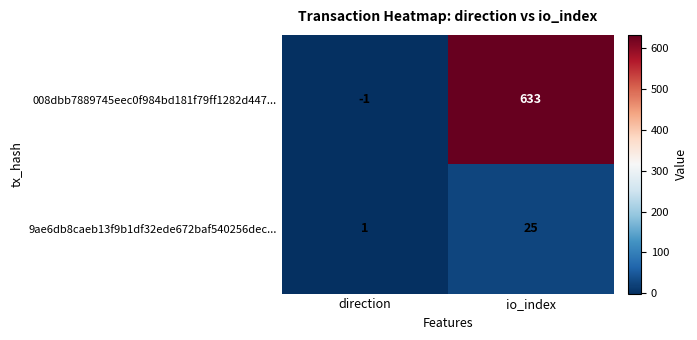

Rank the series by their maximum value, from lowest to highest.

9ae6db8caeb13f9b1df32ede672baf540256dec..., 008dbb7889745eec0f984bd181f79ff1282d447...